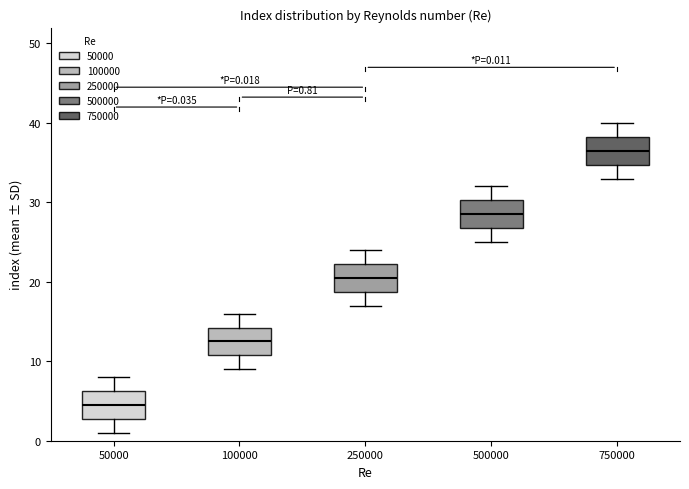

Which box has the highest median line?

750000